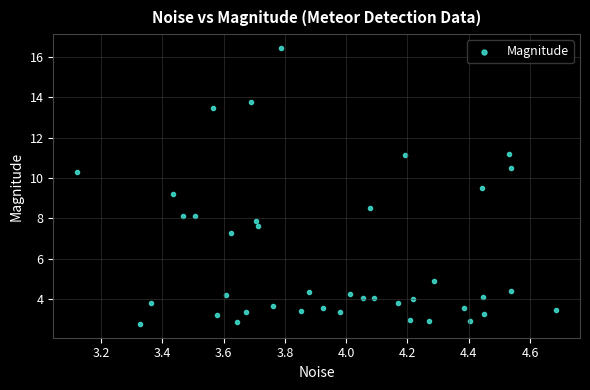

What is the range of Y values (max minus min)?

13.7